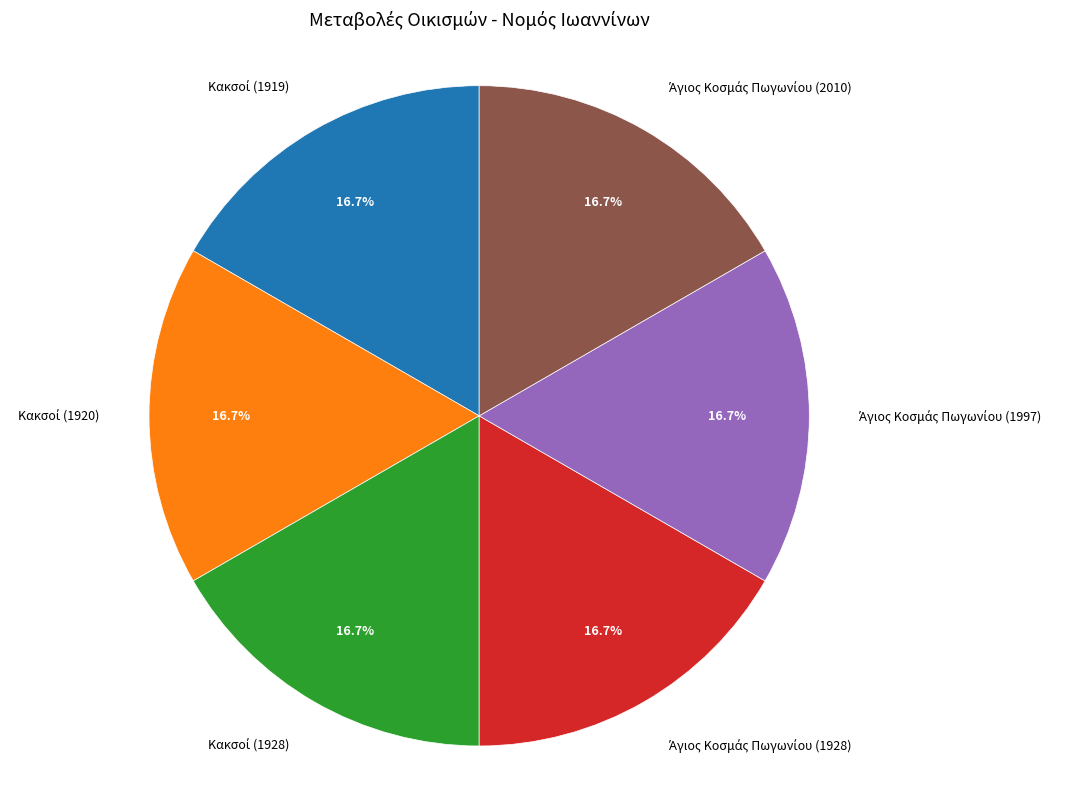

Is there a majority slice in this chart?

No